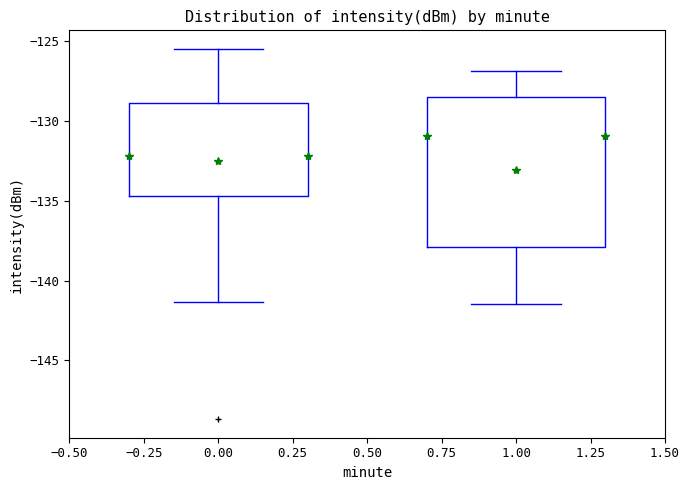

True or false: median and min cross at least once.

False